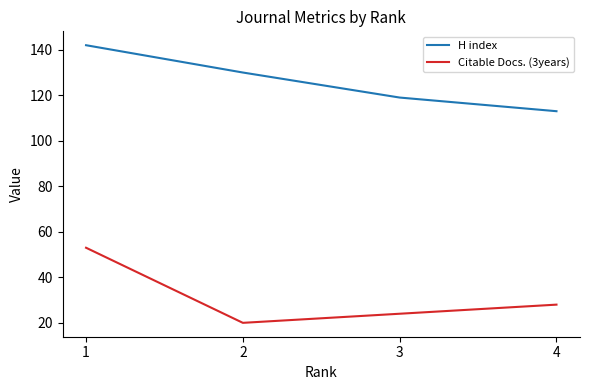

What is the difference between the second highest and second lowest values in the H index series?

11